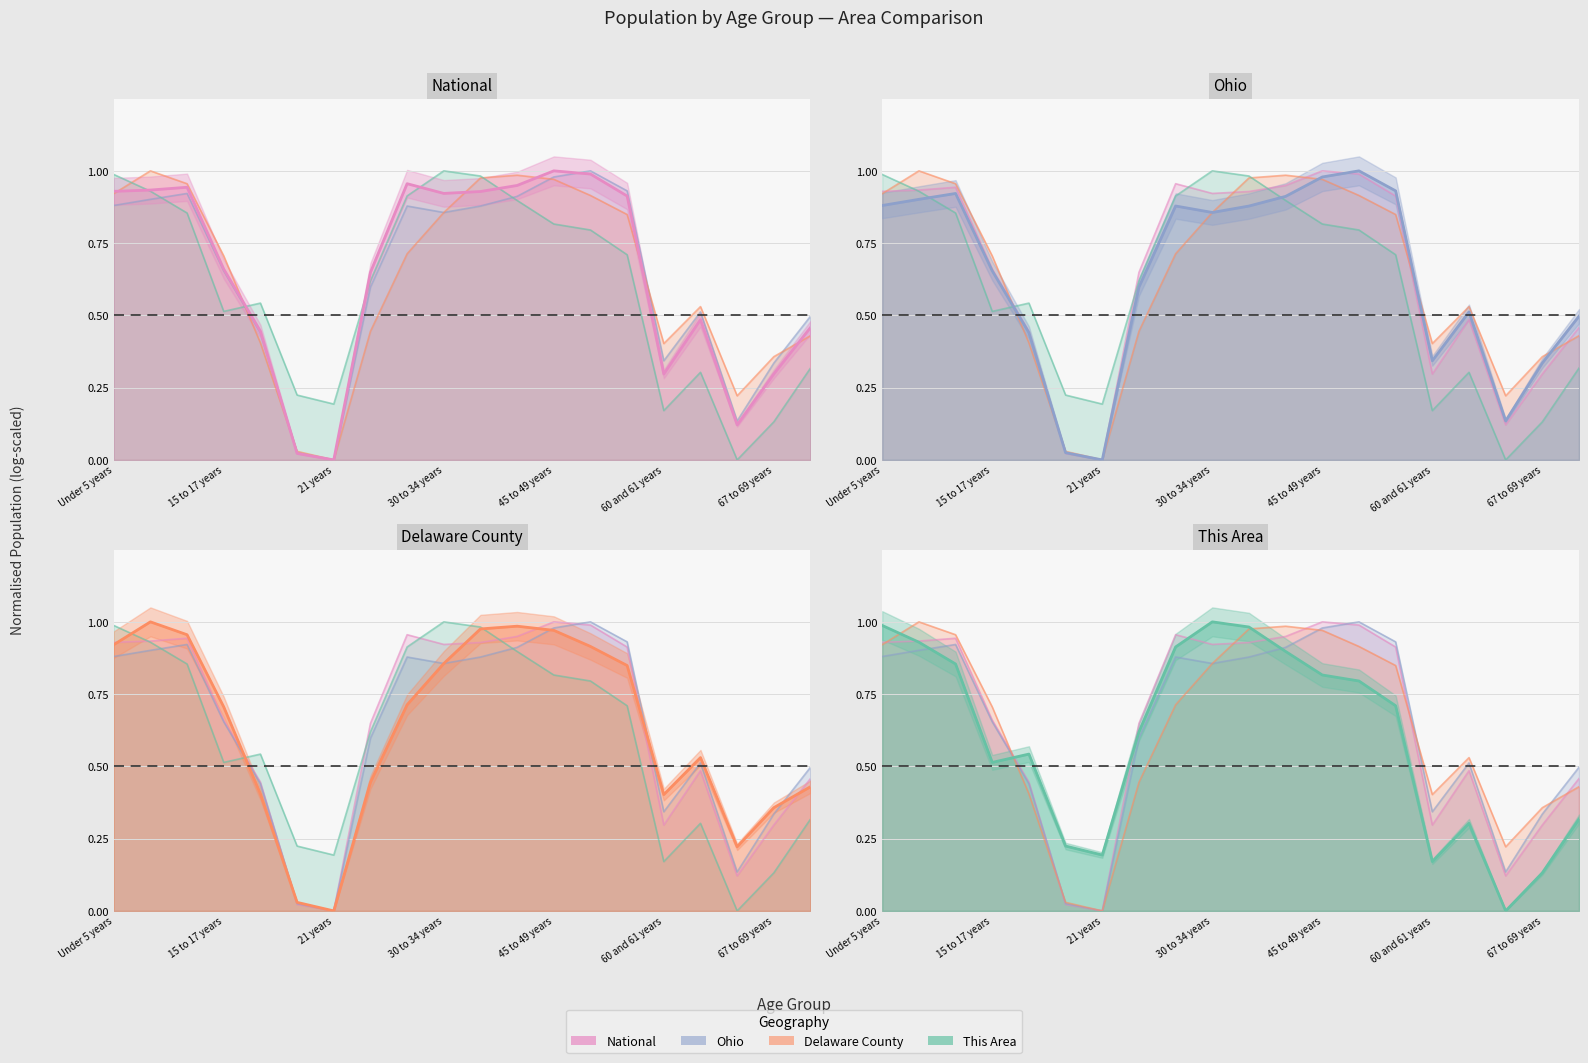

Between 67 to 69 years and 35 to 39 years, which is larger?

35 to 39 years